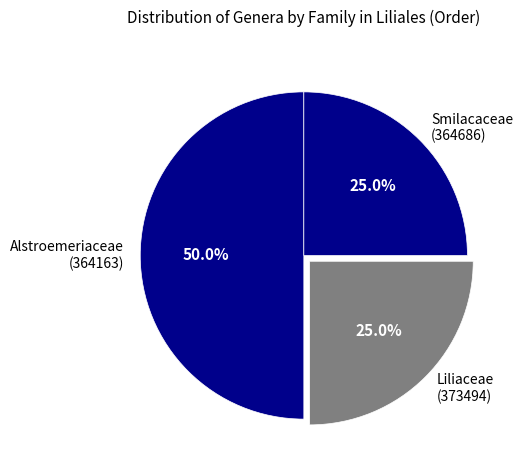

Which category has the biggest portion of the pie?

Alstroemeriaceae (364163)